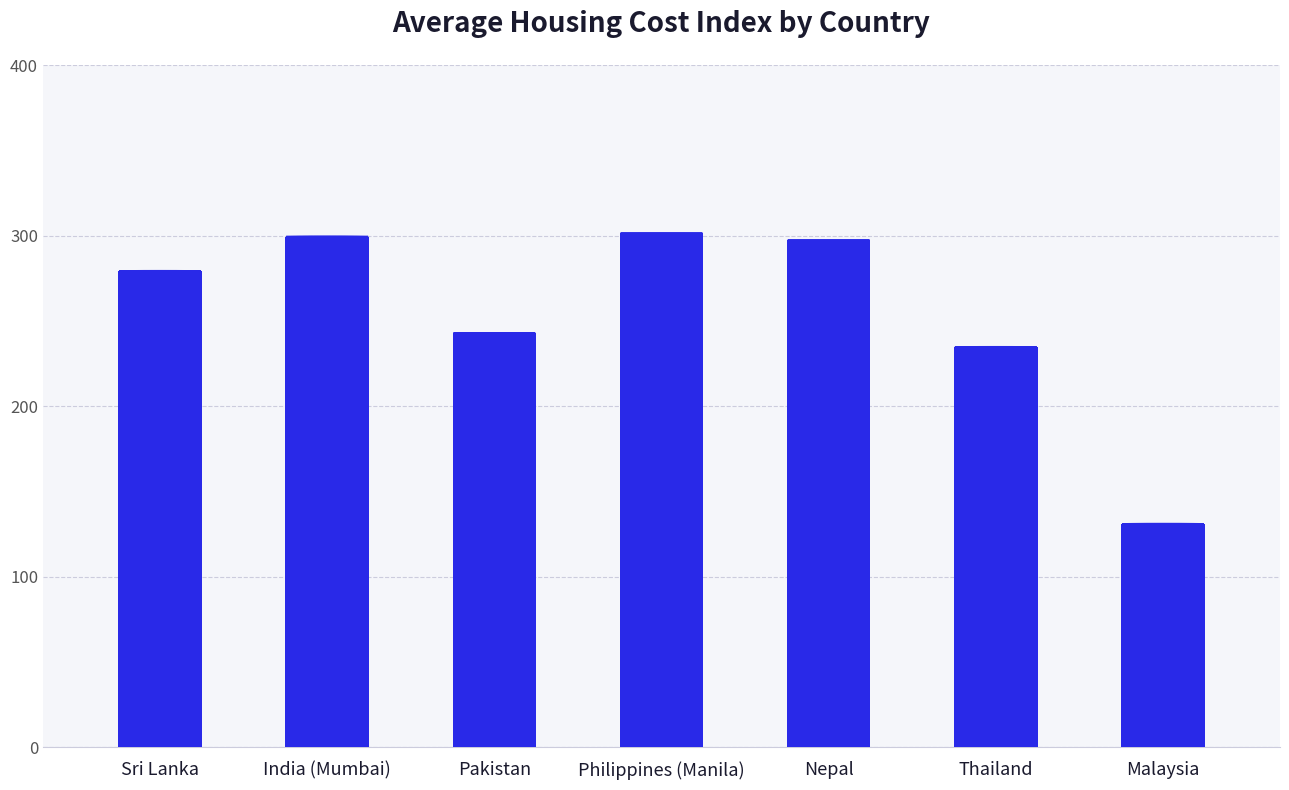

The value at Nepal is 297.4. True or false?

True